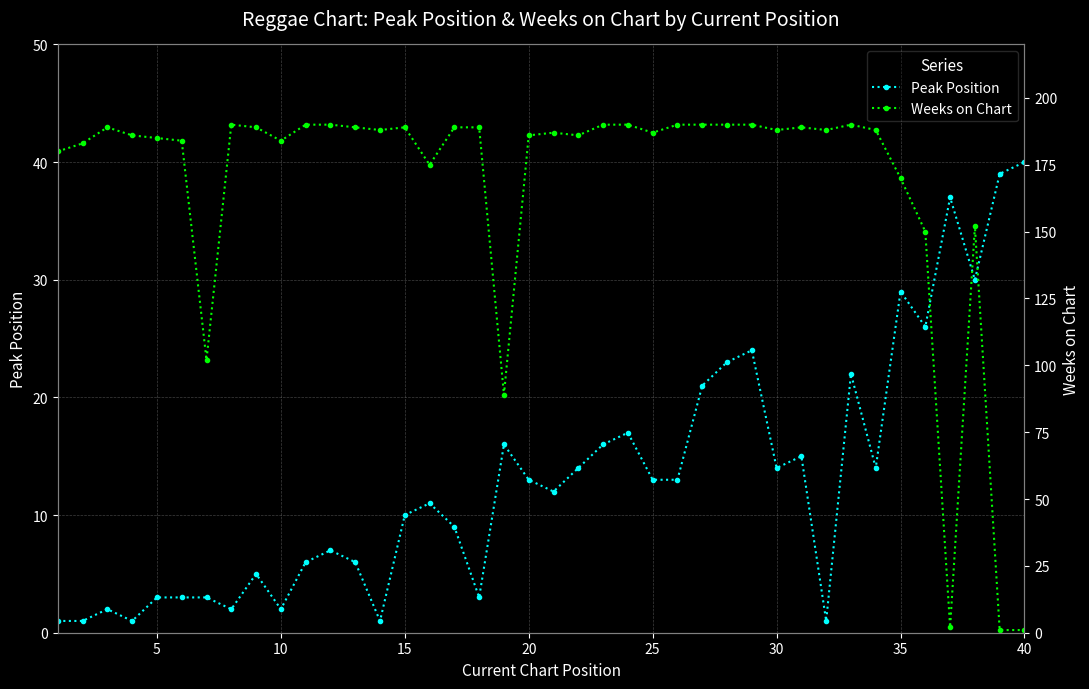

Does the chart display data point markers on the line(s)?

Yes